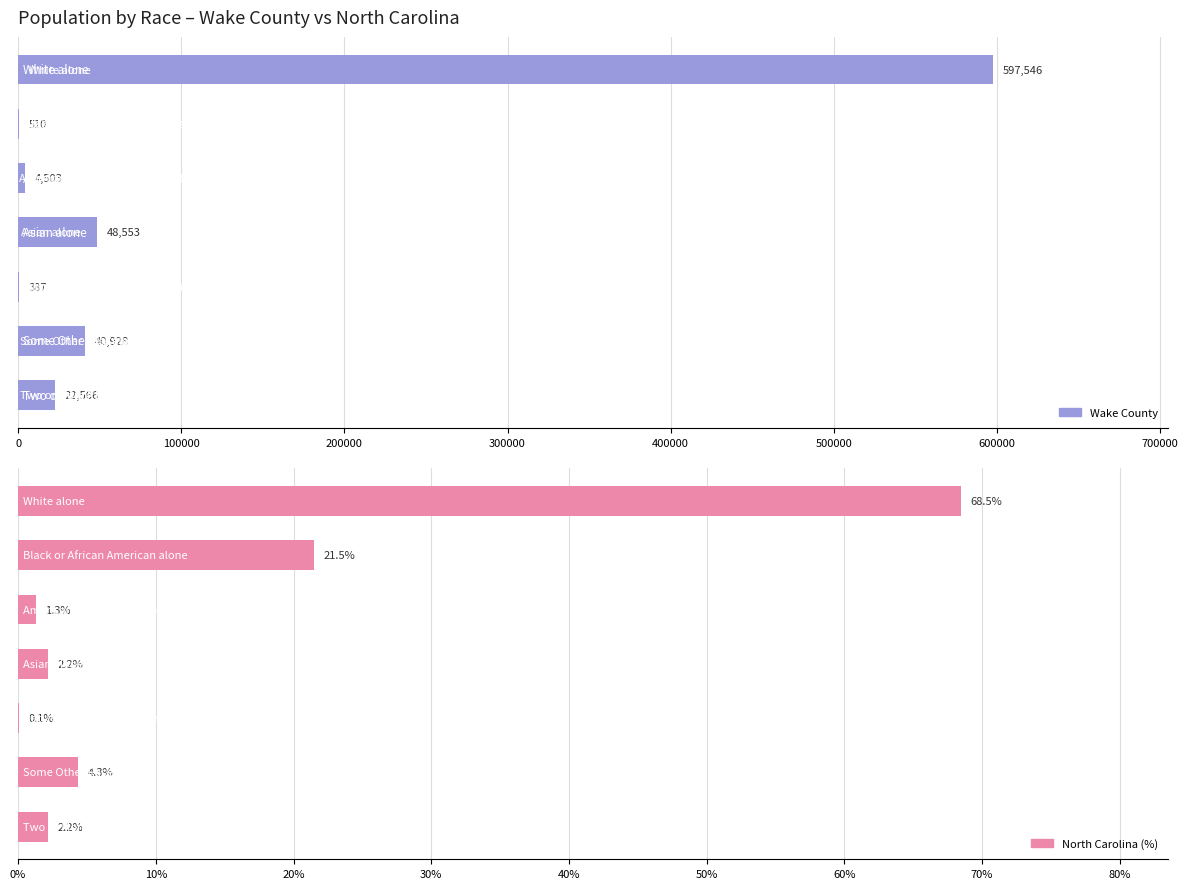

What is the average value of the North Carolina (%) series?

14.3